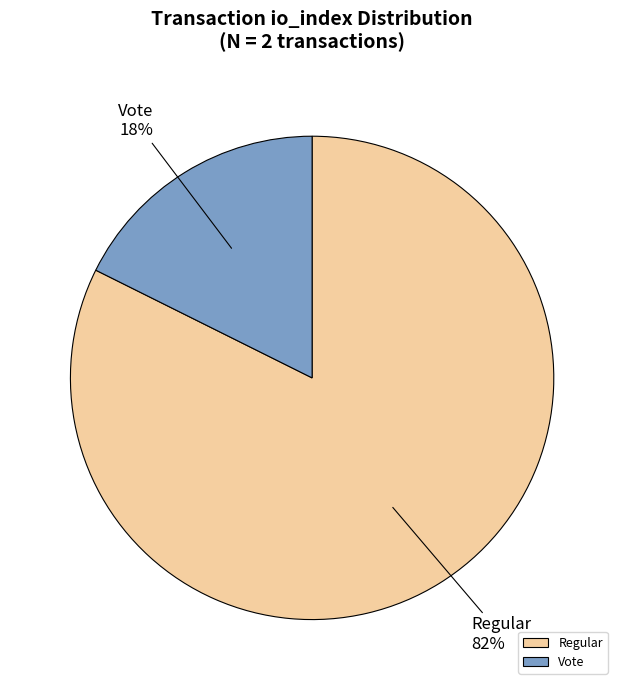

Rank the categories by value from lowest to highest.

Vote, Regular